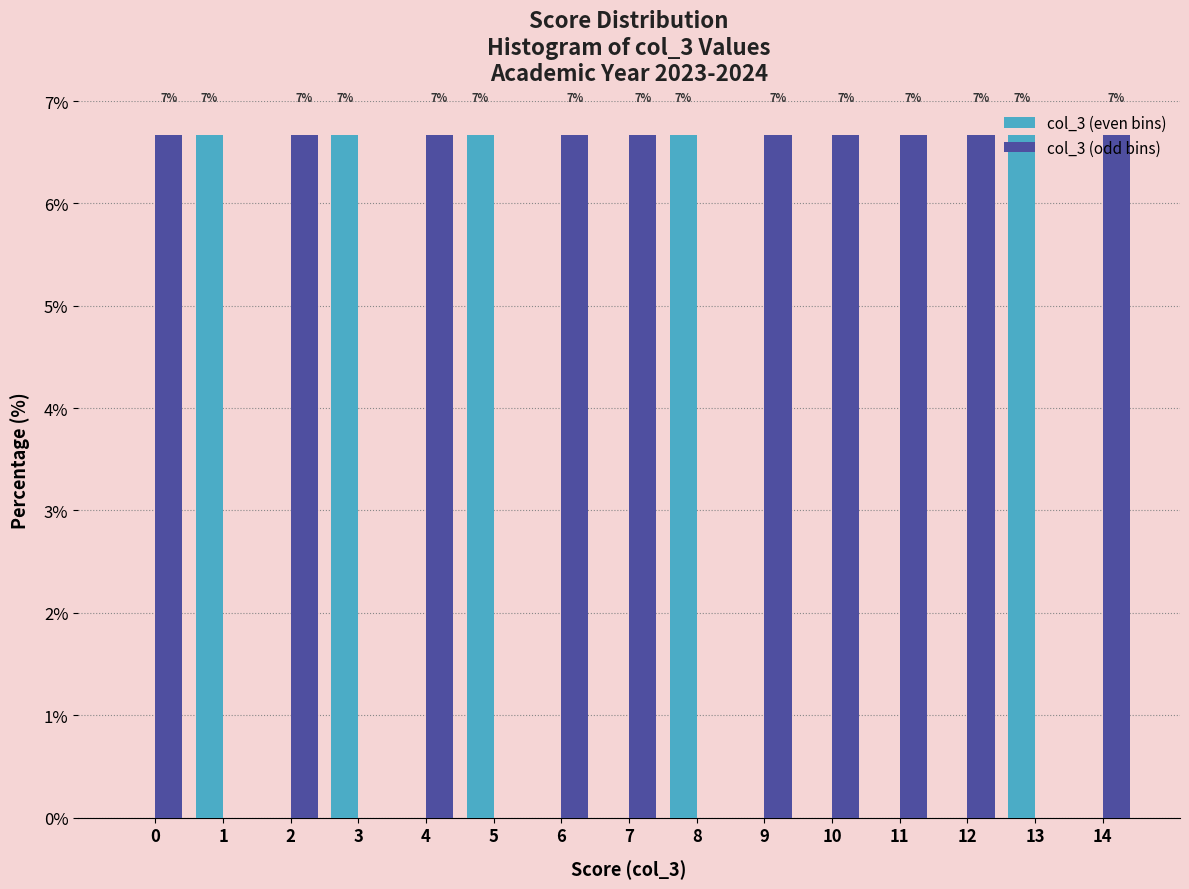

What are all the series names shown in the legend?

col_3 (even bins), col_3 (odd bins)